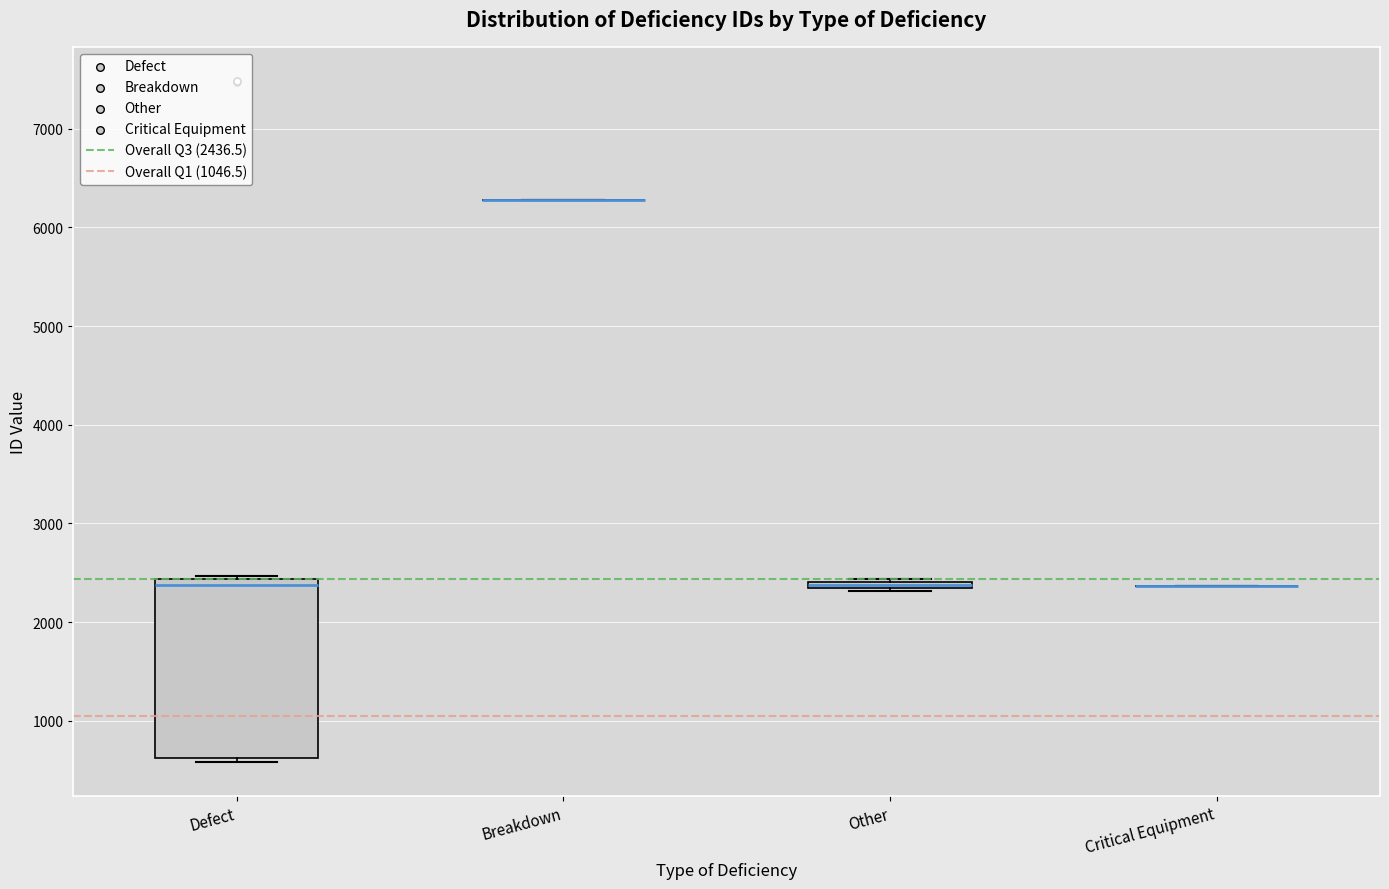

Comparing the boxes themselves (not the whiskers), which one is the tallest?

Defect